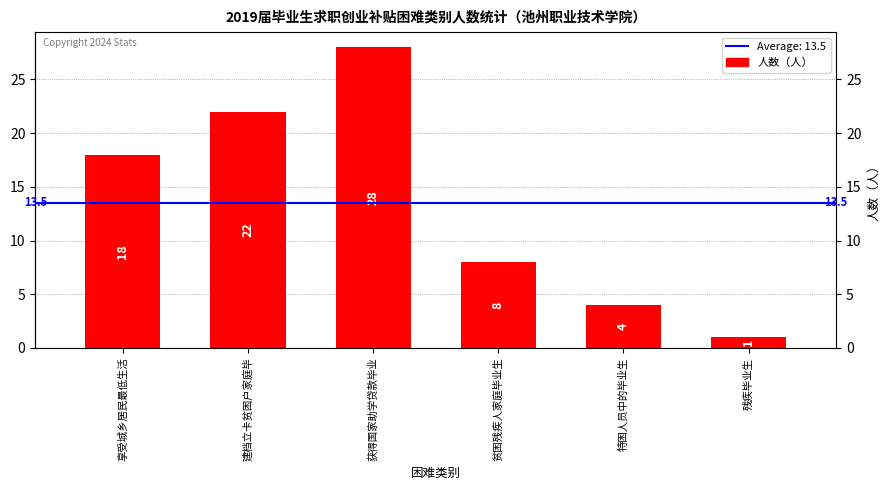

How many values are below 18?

3